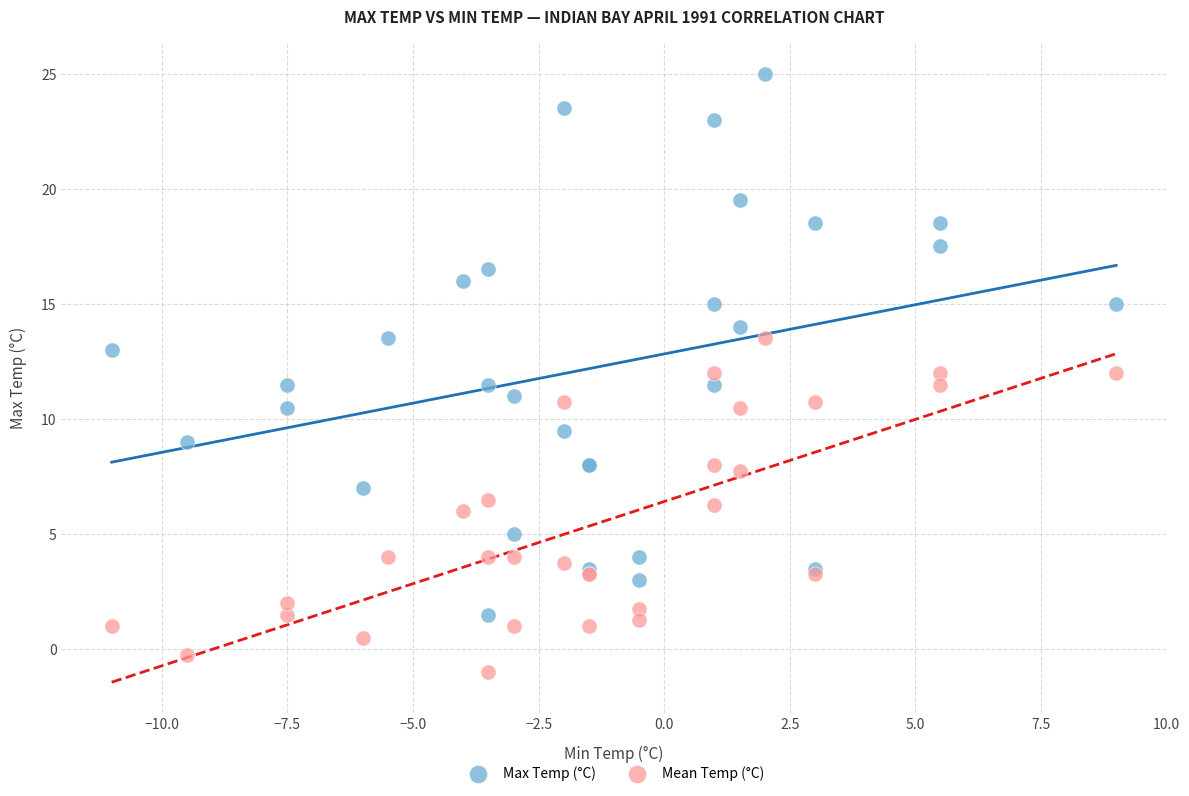

Which series contains the lowest Y value?

Mean Temp (°C)